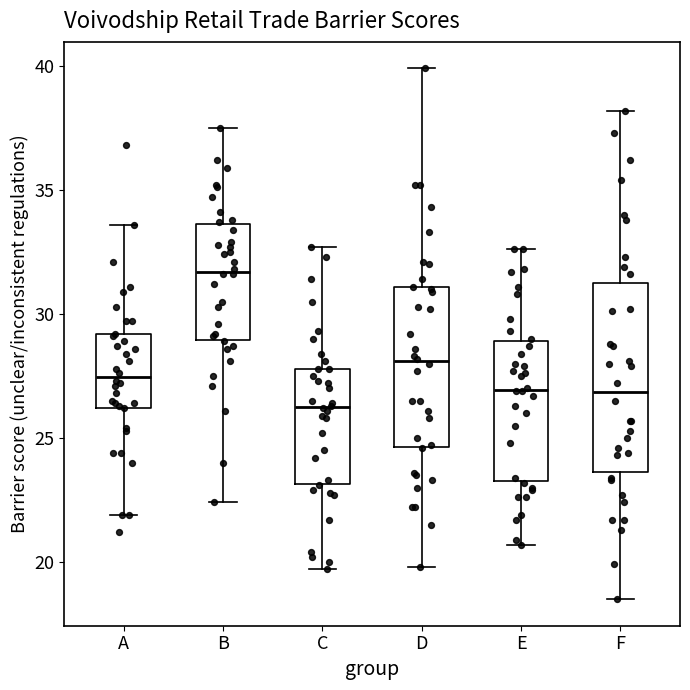

Which box's median line is the lowest?

C